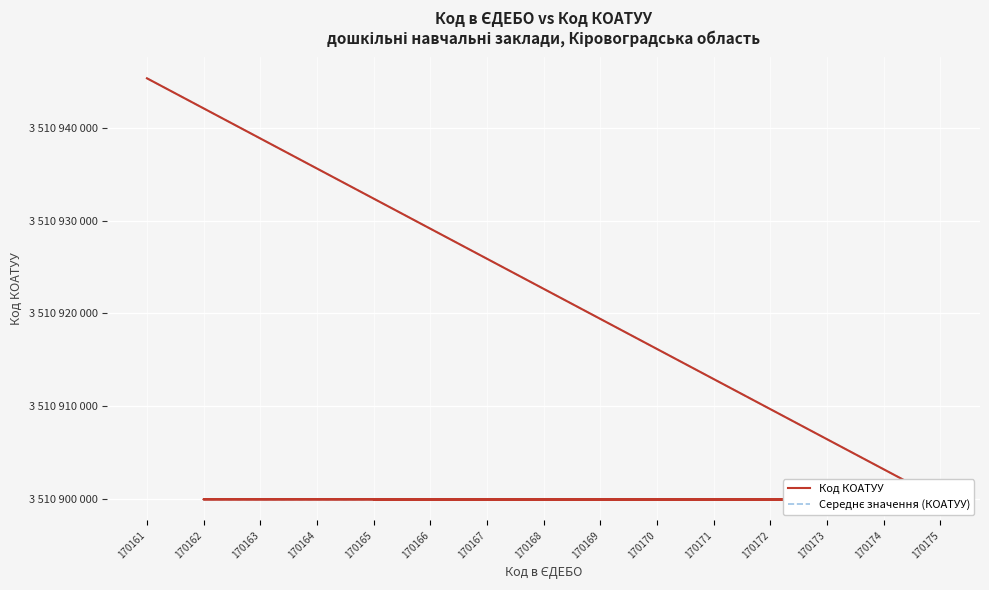

At 170172, list the series in order from smallest to largest.

Код КОАТУУ, Середнє значення (КОАТУУ)